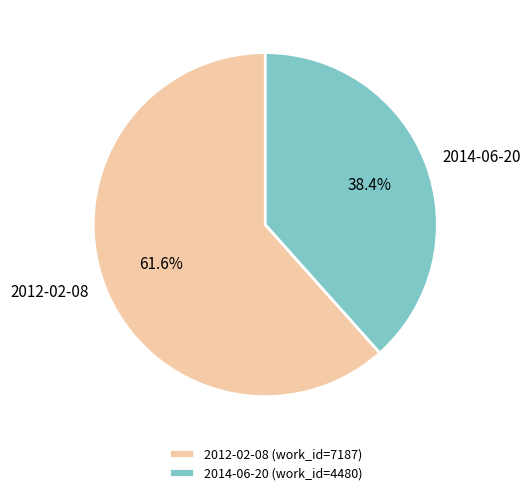

Does any single category account for the majority?

Yes